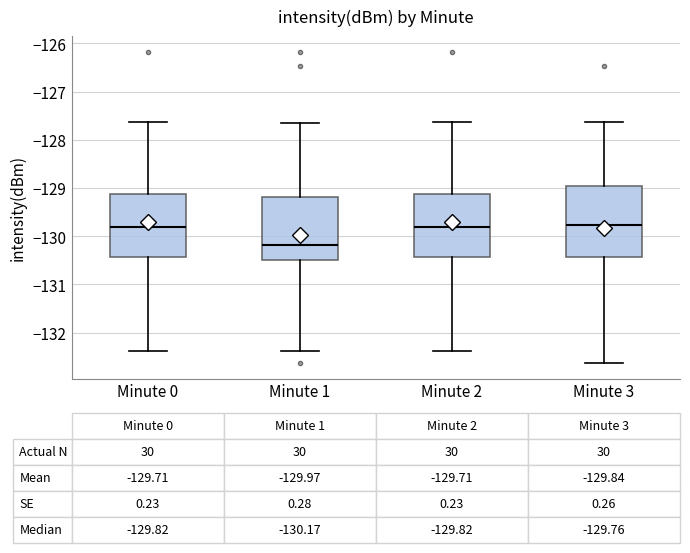

Comparing the boxes themselves (not the whiskers), which one is the tallest?

Minute 3